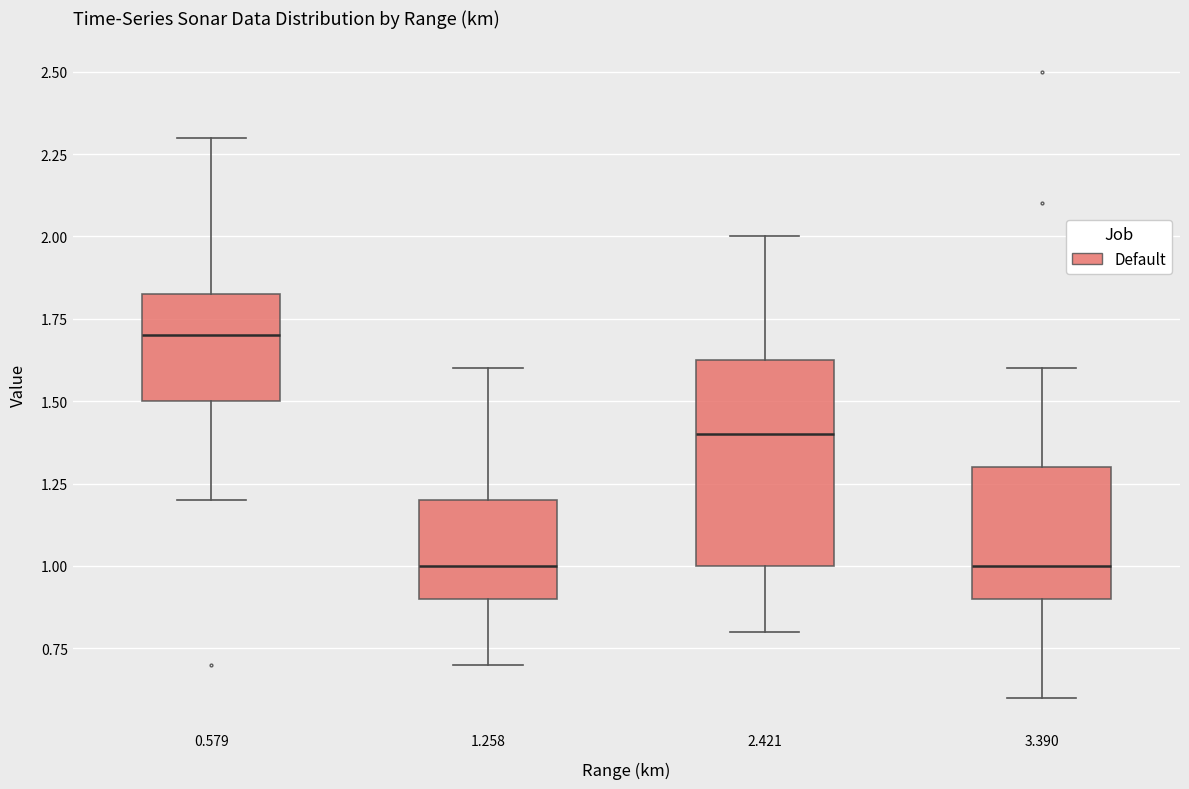

Reading left to right, transcribe this box plot: for each box, give where its median line is, the range the box spans, and where its two whiskers end, as read against the y-axis. The values are not printed on the chart, so give them approximately, as read against the axis.

0.579: median 1.70, box 1.50 to 1.85, whiskers 1.20 to 2.30
1.258: median 1.00, box 0.90 to 1.20, whiskers 0.70 to 1.60
2.421: median 1.40, box 1.00 to 1.65, whiskers 0.80 to 2.00
3.390: median 1.00, box 0.90 to 1.30, whiskers 0.60 to 1.60